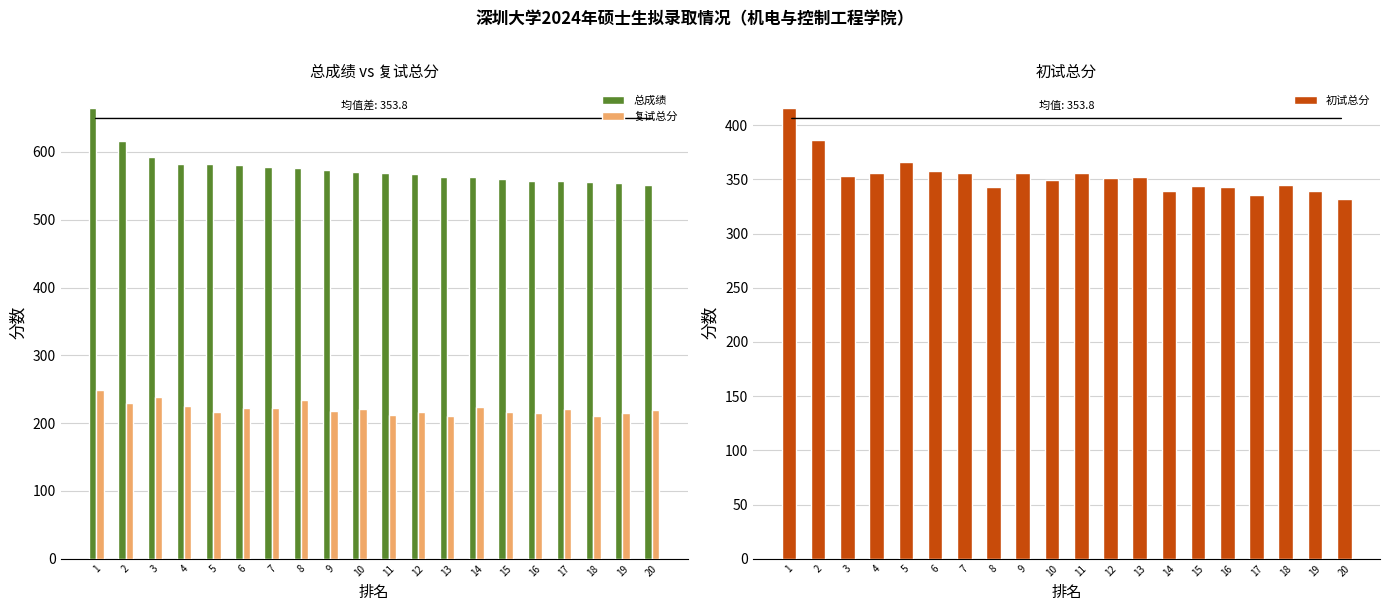

Which has a higher value, 9 or 14?

9